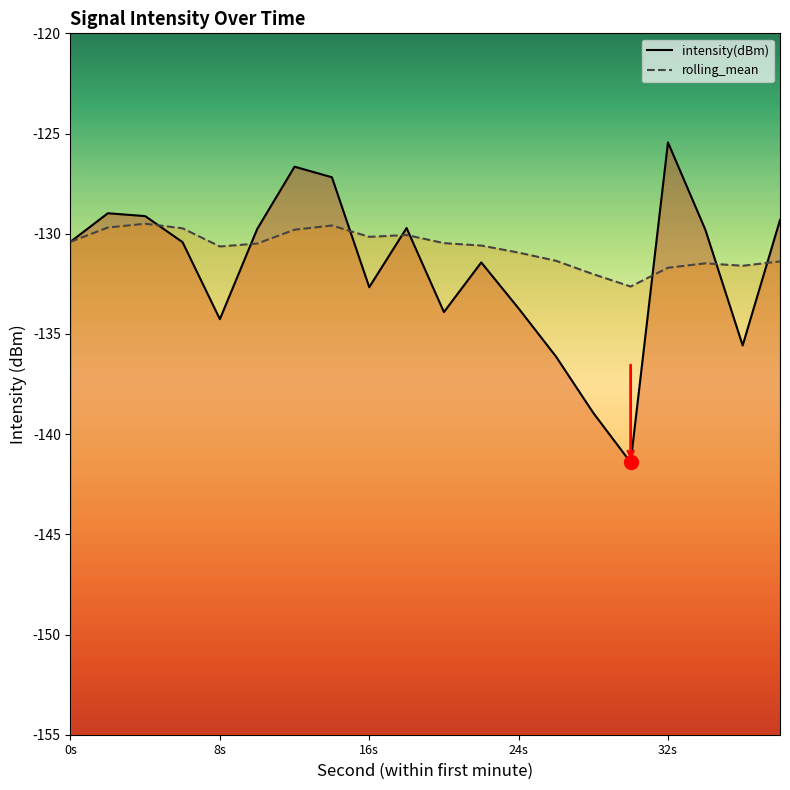

True or false: intensity(dBm) has more than 0 interior local peaks.

True